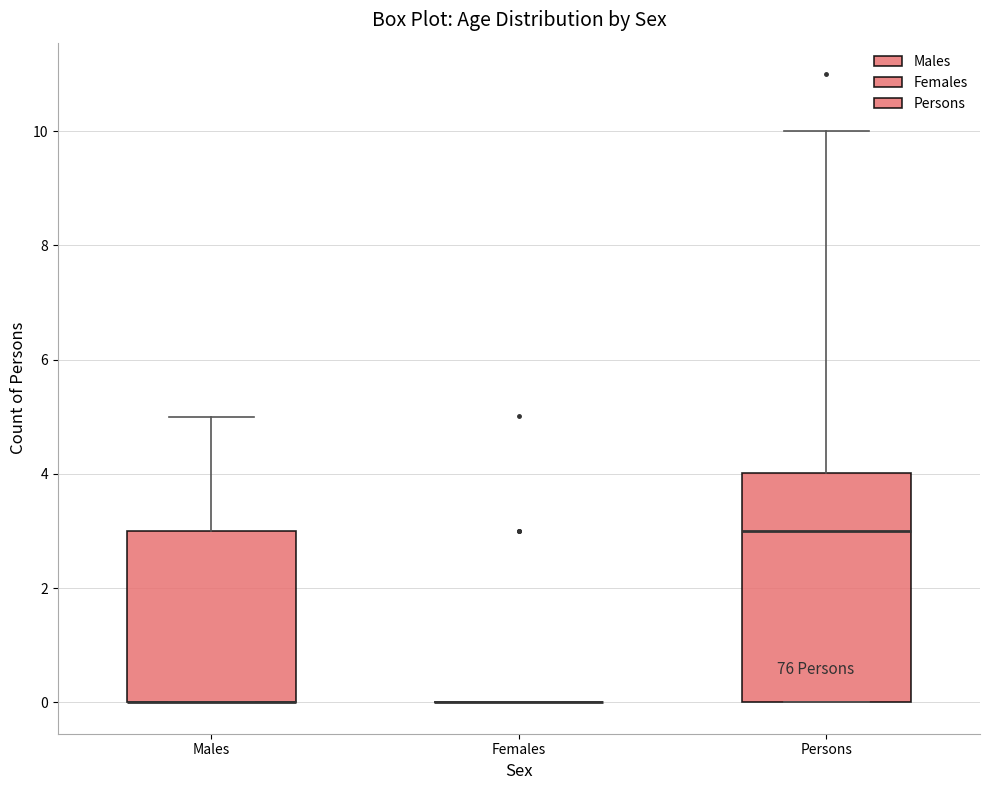

Where is the upper edge of the box for Males on the y-axis? The values are not printed on the chart, so give them approximately, as read against the axis.

3